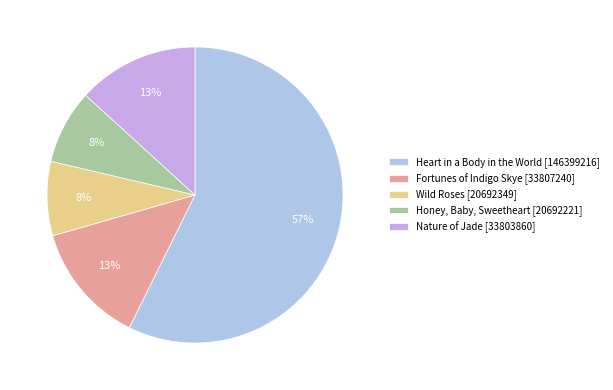

Is there any slice that represents more than half of the pie?

Yes